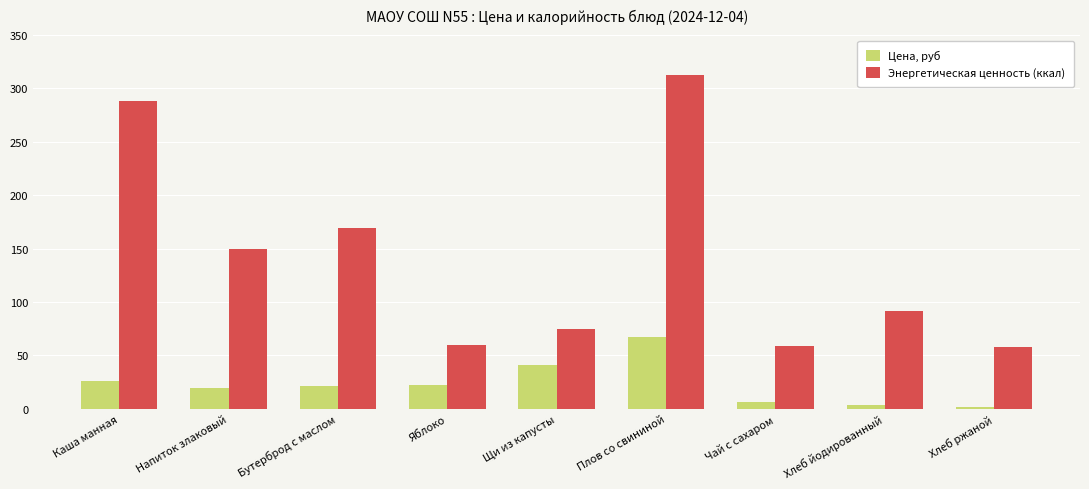

How many groups of bars are there?

9